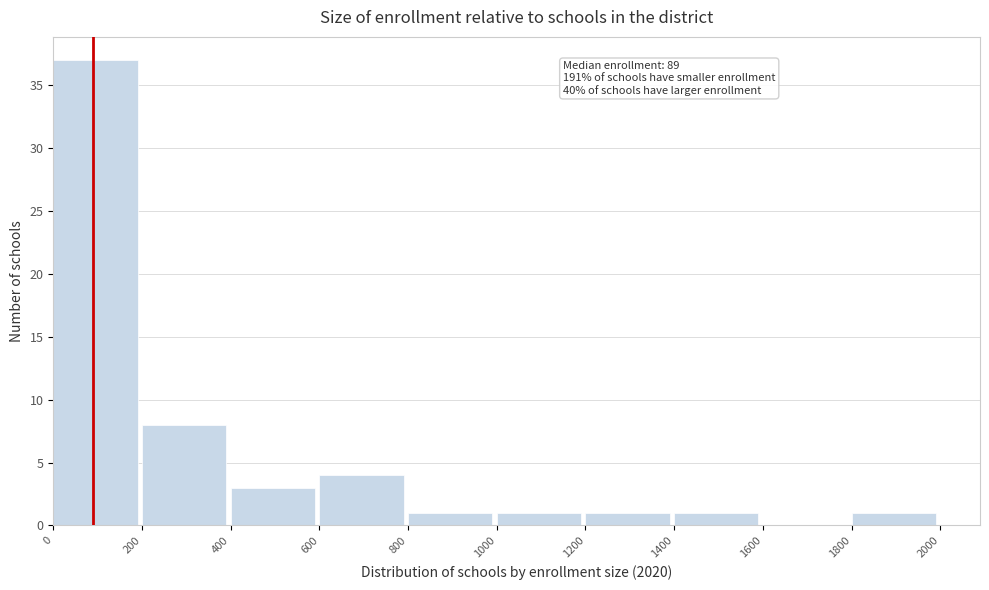

Over which range of the x-axis is the bar tallest?

0 to 200